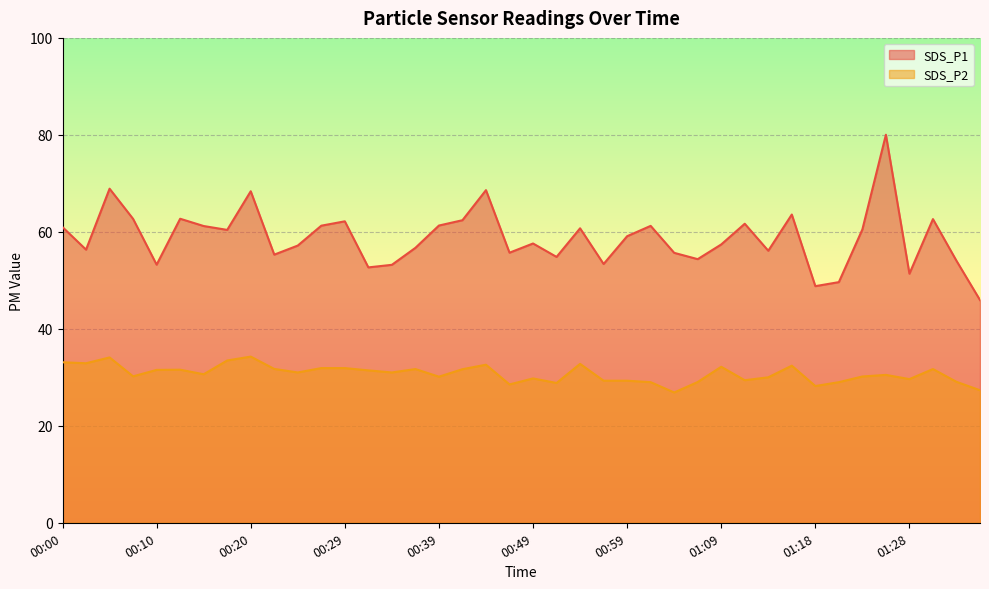

The SDS_P2 series shows 16.0 at 00:56. True or false?

False